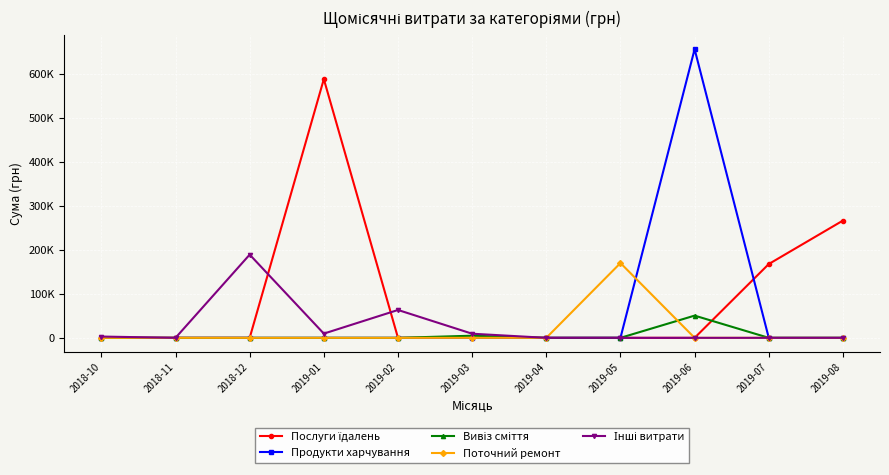

Is this an area chart (filled region under the line)?

No